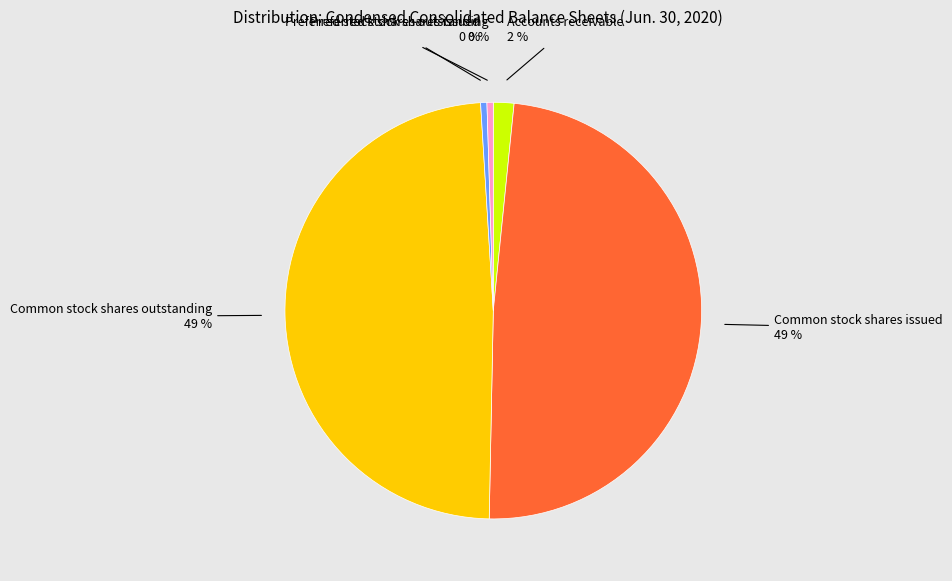

Is there any slice that represents more than half of the pie?

No